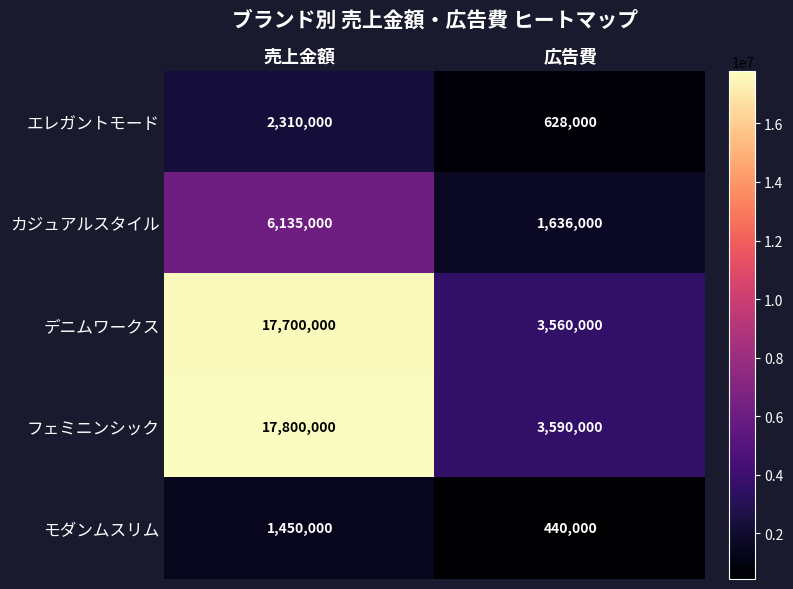

Which series has the largest total across all categories?

フェミニンシック